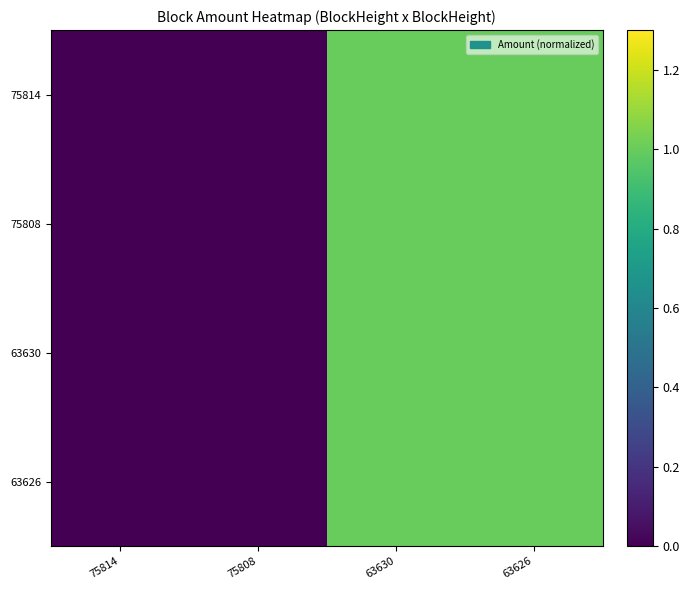

Between 63626 and 75814, which is larger?

63626